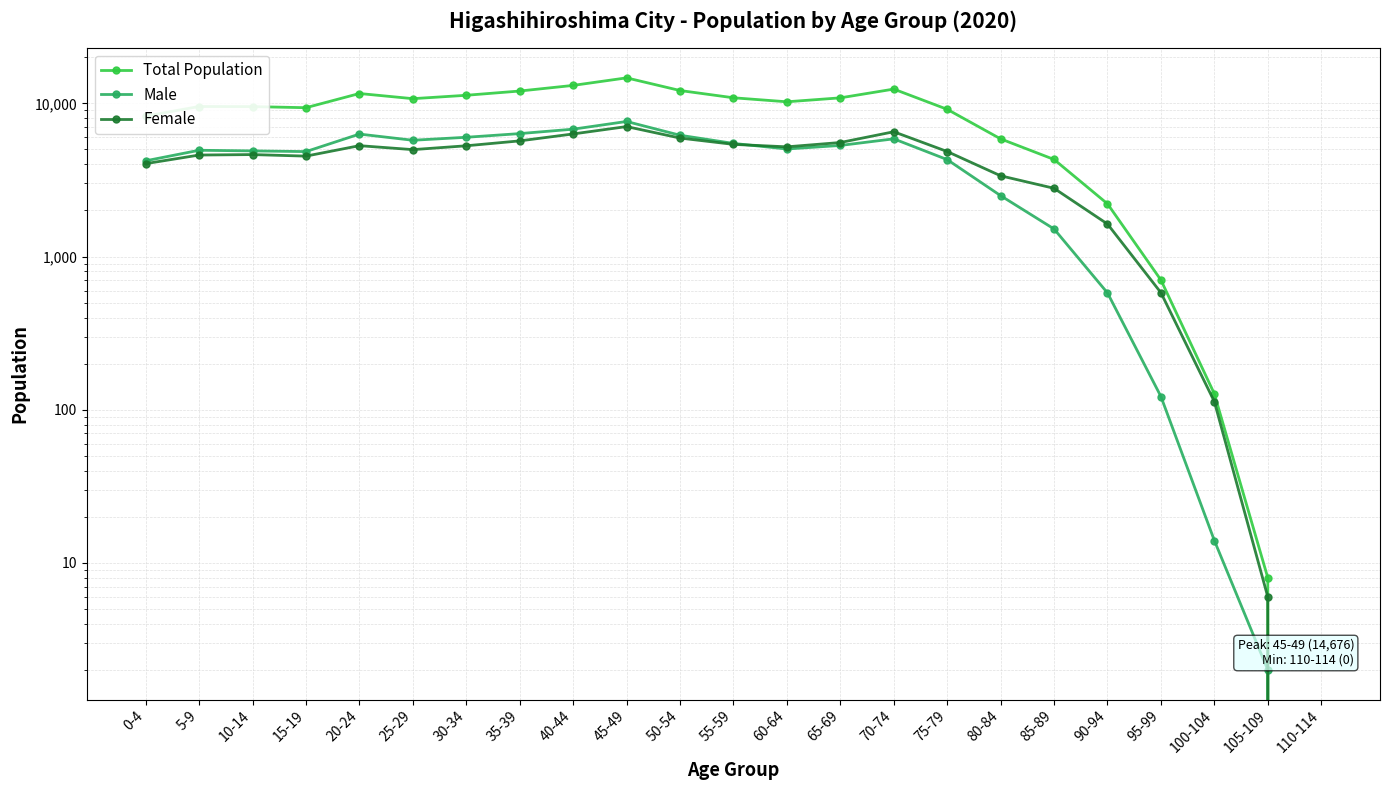

What are all the series names shown in the legend?

Total Population, Male, Female